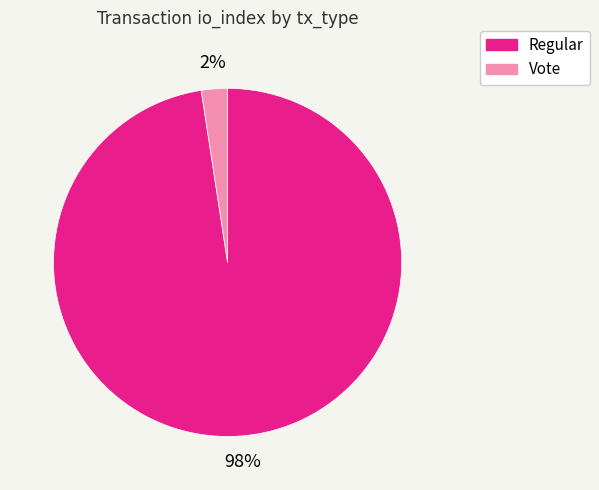

What is the largest slice in the pie chart?

Regular